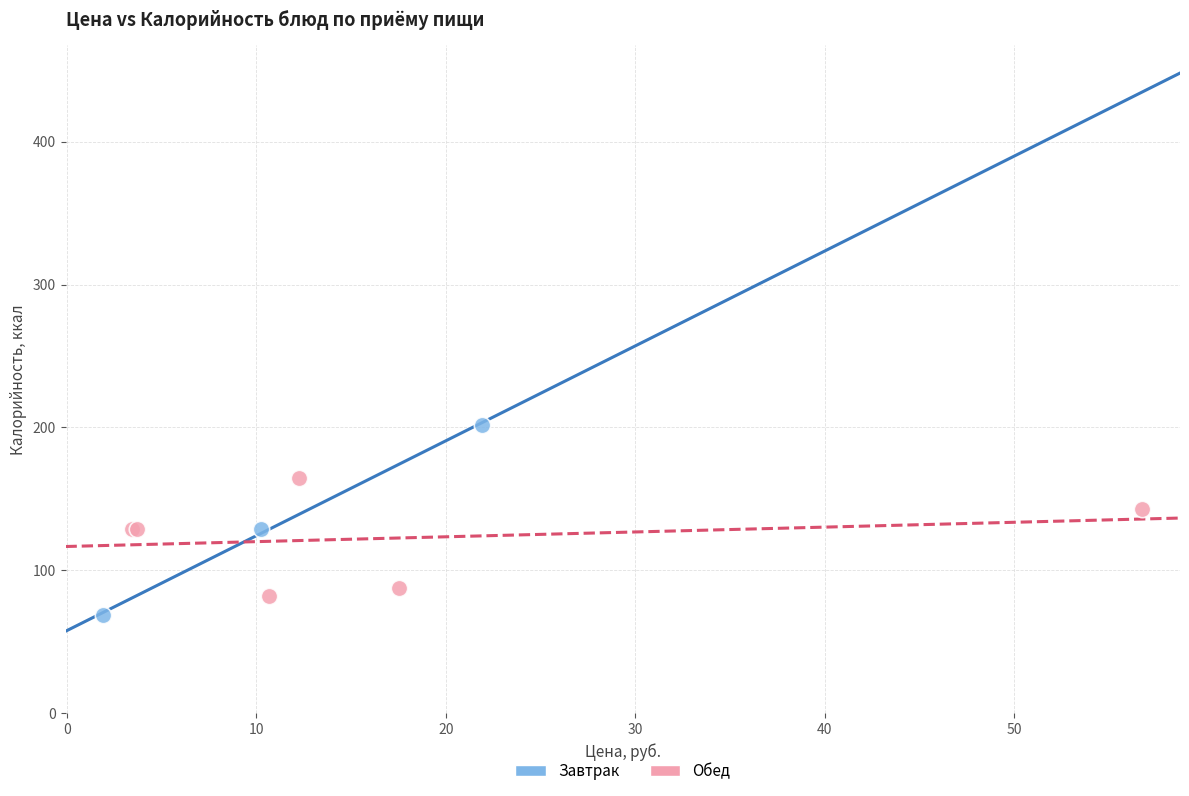

Which series reaches the minimum Y coordinate?

Завтрак